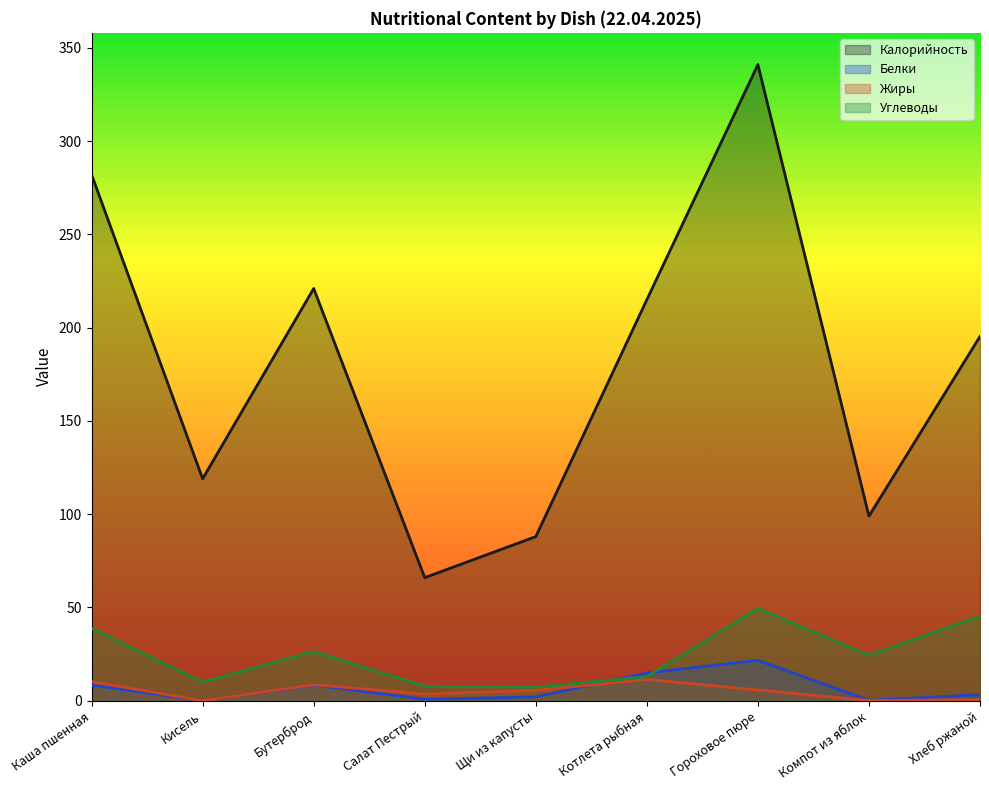

What is the minimum value for Калорийность?

66.0